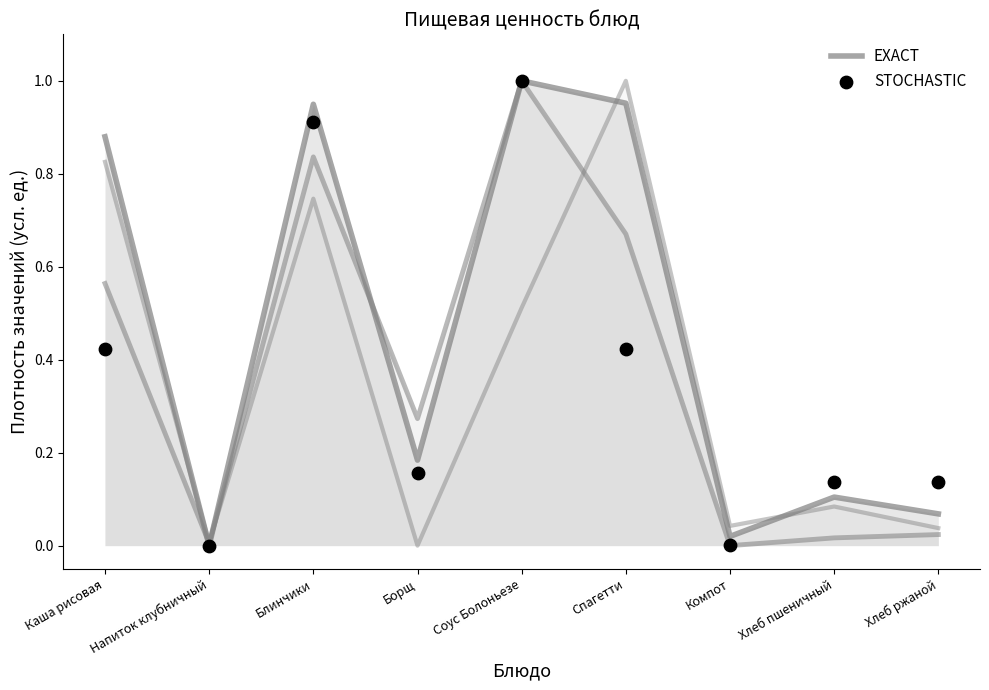

At which category is the sum across all series the highest?

Соус Болоньезе